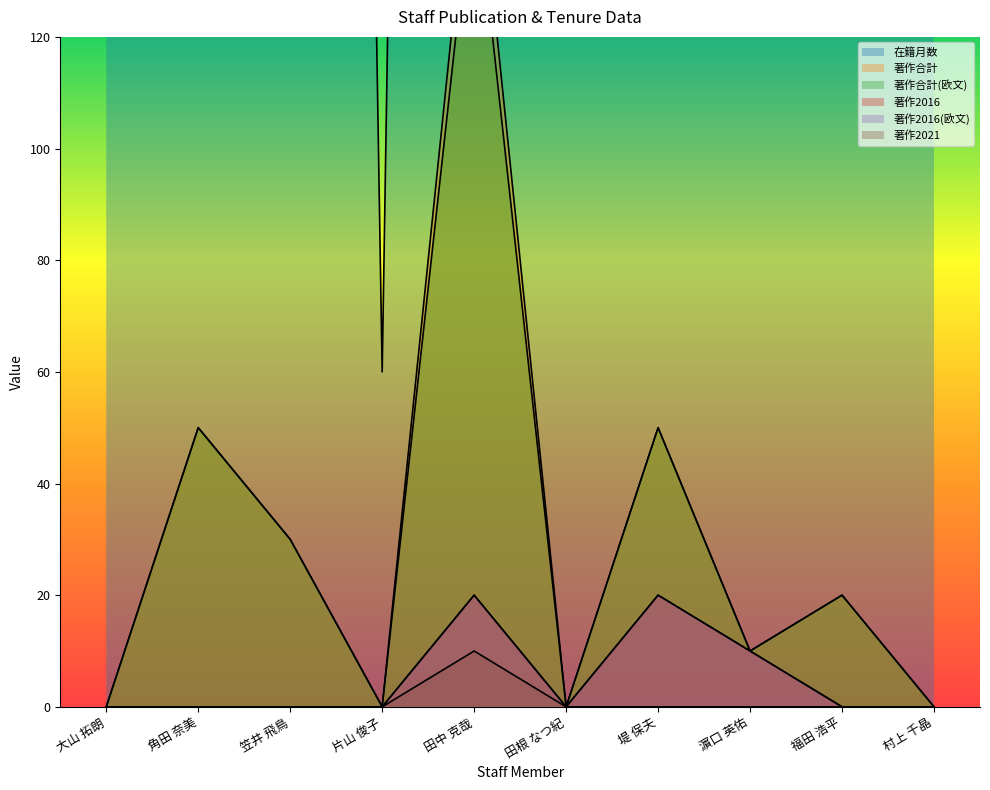

The 著作合計(欧文) series shows 30 at 笠井 飛鳥. True or false?

True